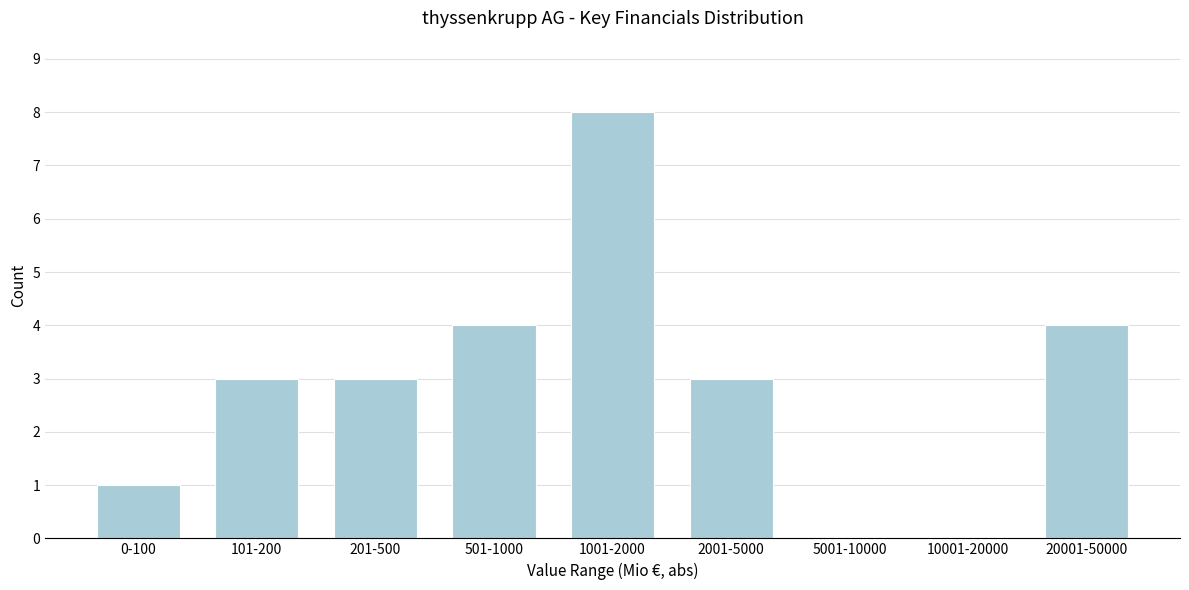

Reading right to left, transcribe all the data shown in this chart.

20001-50000=4	10001-20000=0	5001-10000=0	2001-5000=3	1001-2000=8	501-1000=4	201-500=3	101-200=3	0-100=1